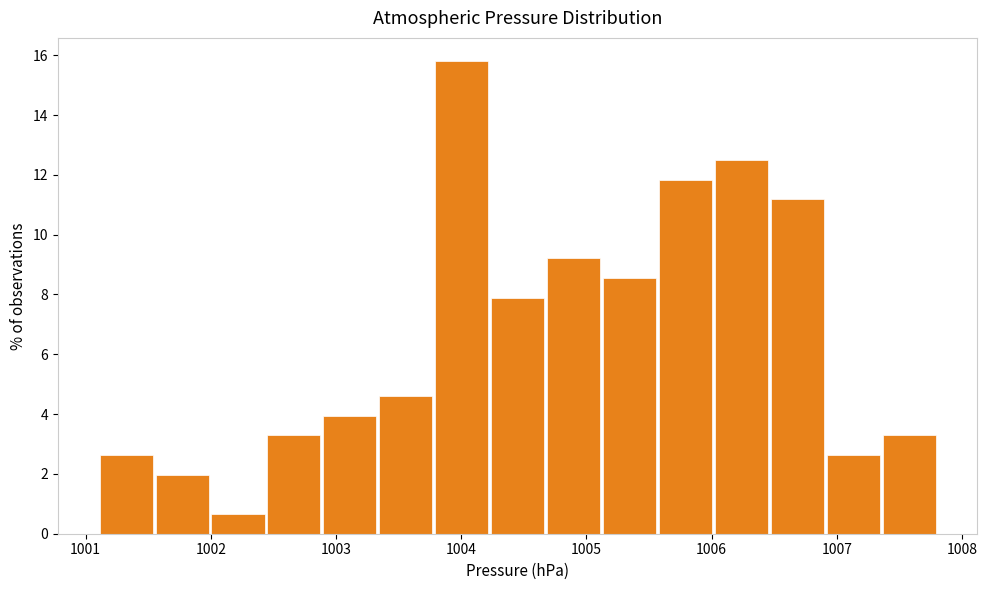

Over which range of the x-axis is the bar tallest?

1003.8 to 1004.2